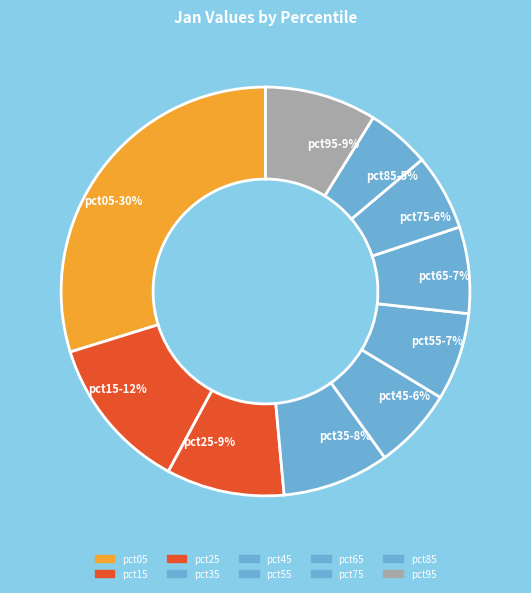

Between pct15-12% and pct05-30%, which is larger?

pct05-30%